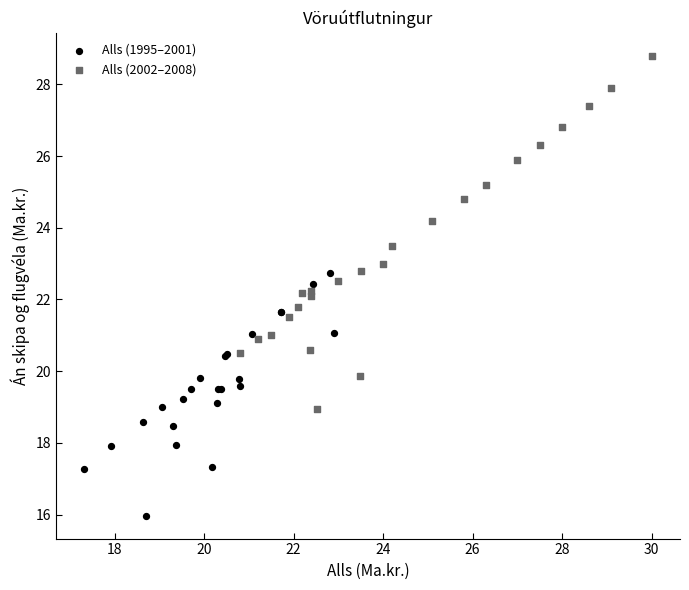

Which series contains the highest Y value?

Alls (2002–2008)